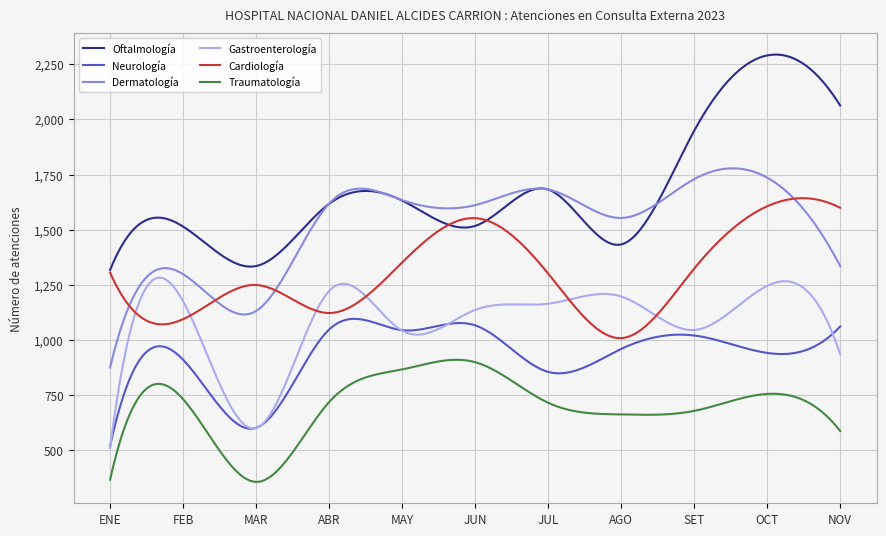

True or false: Dermatología and Neurología cross at least once.

False